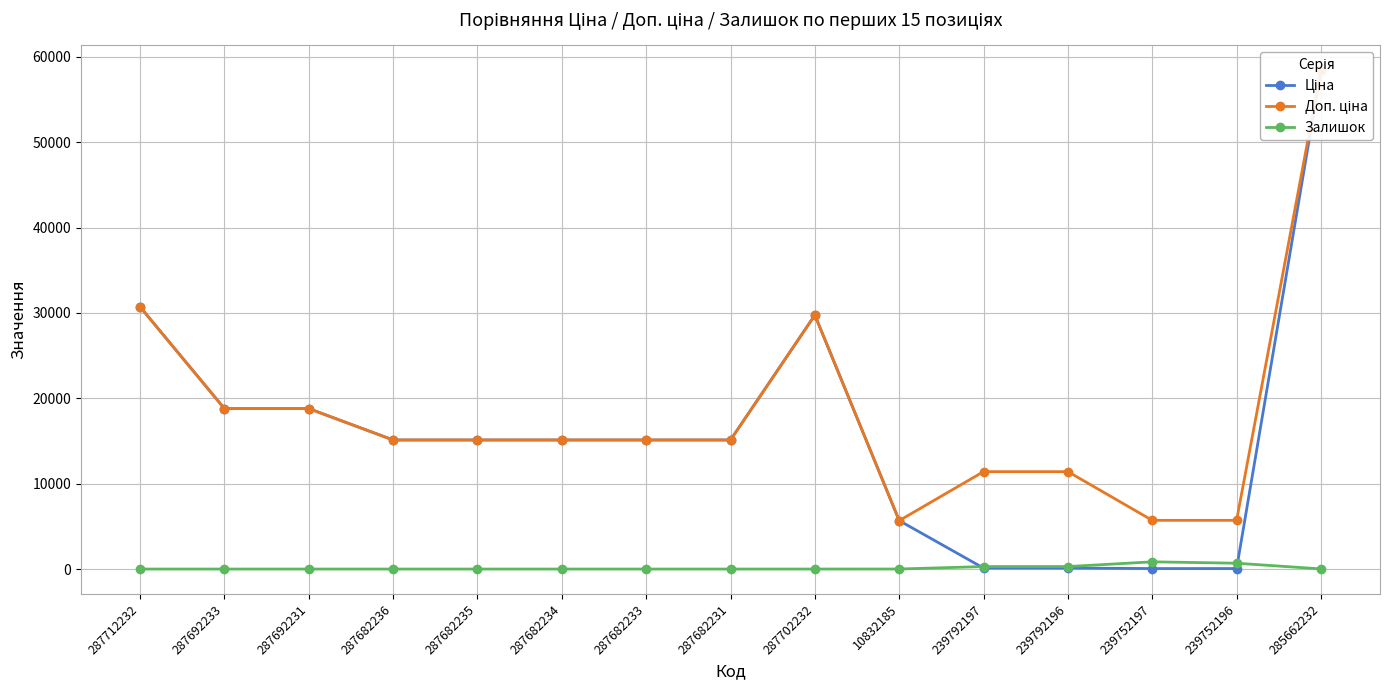

What are all the series names shown in the legend?

Ціна, Доп. ціна, Залишок